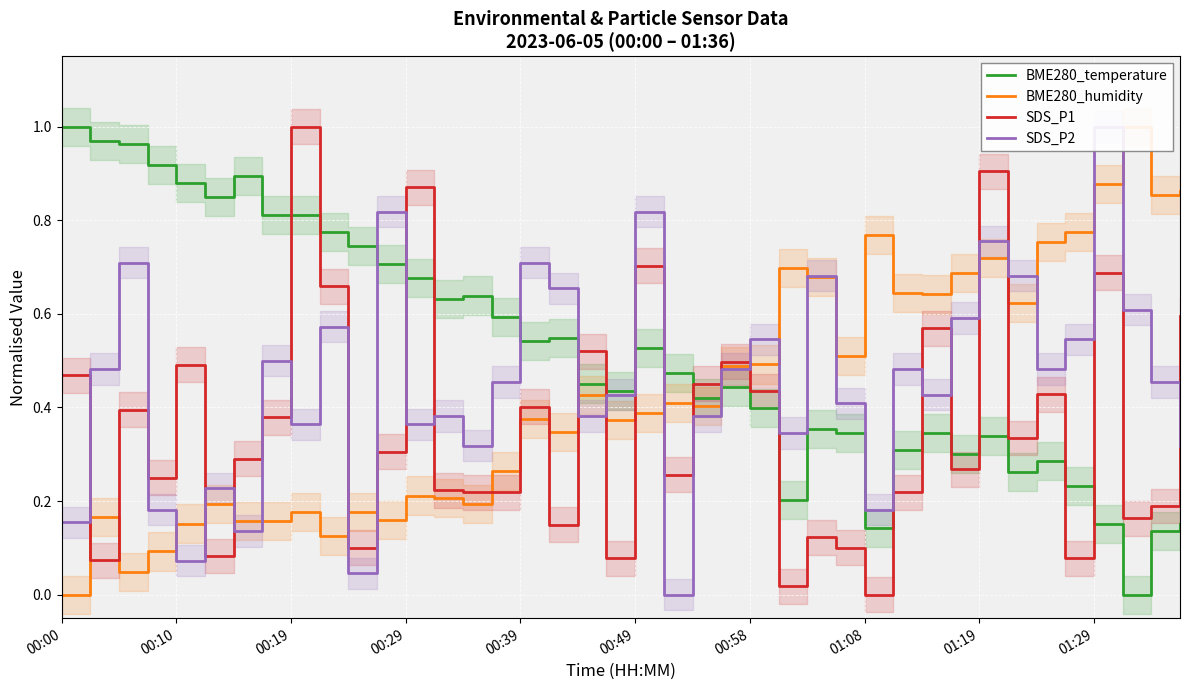

What is the sum of the SDS_P2 values at 19 and 17?

1.1